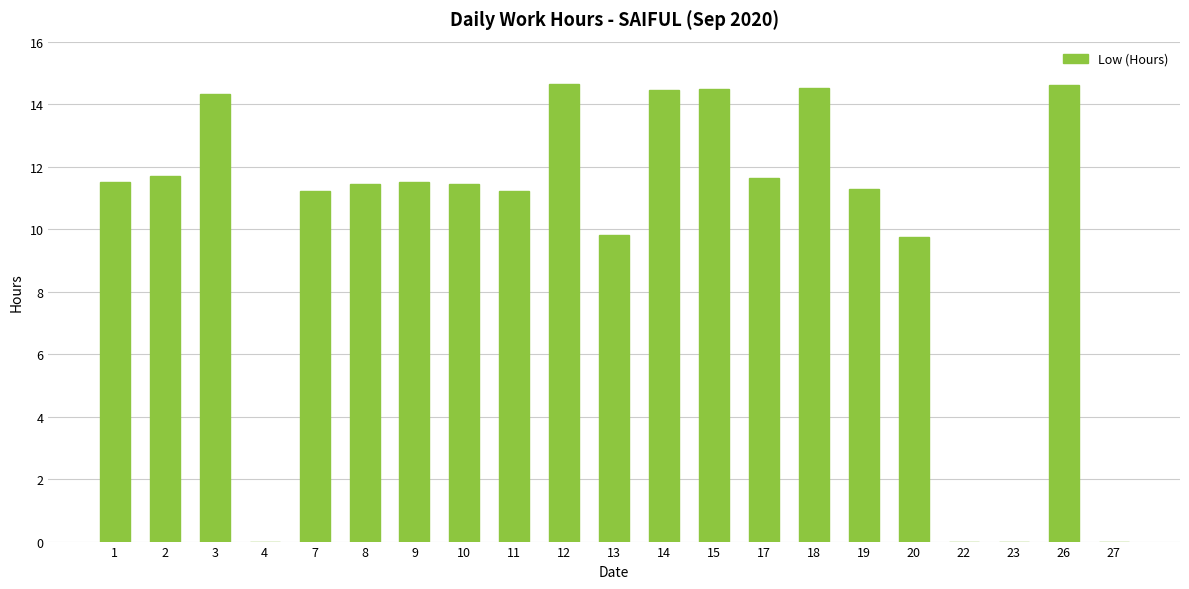

Is it true that the value at 13 is 3.0?

False